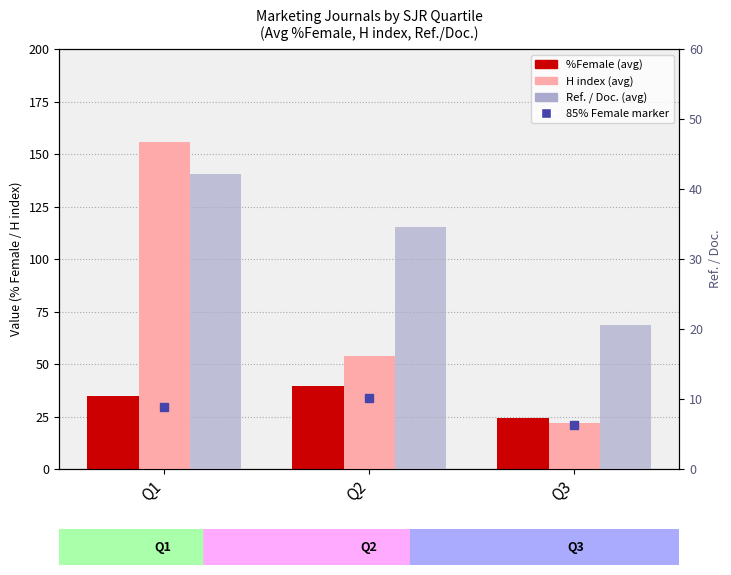

Does the chart contain any negative values?

No